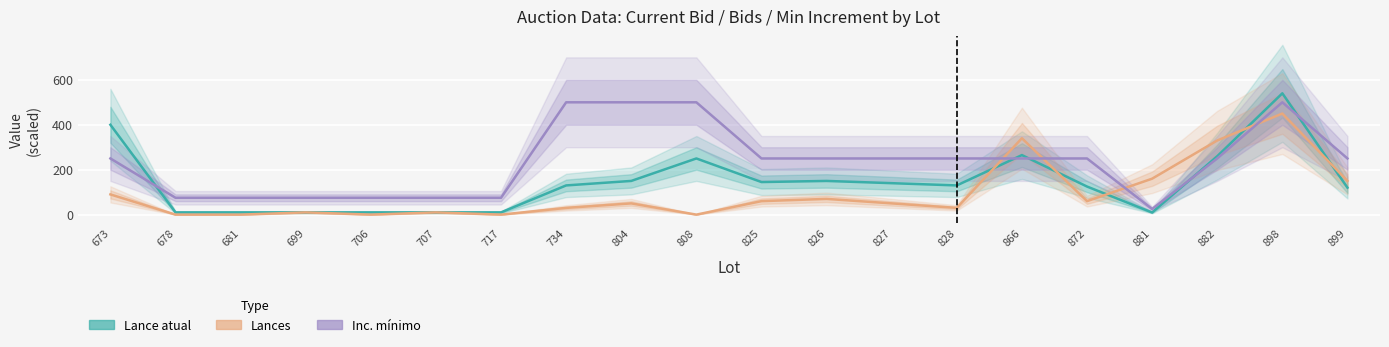

The Lance atual series shows 250.0 at 808. True or false?

True